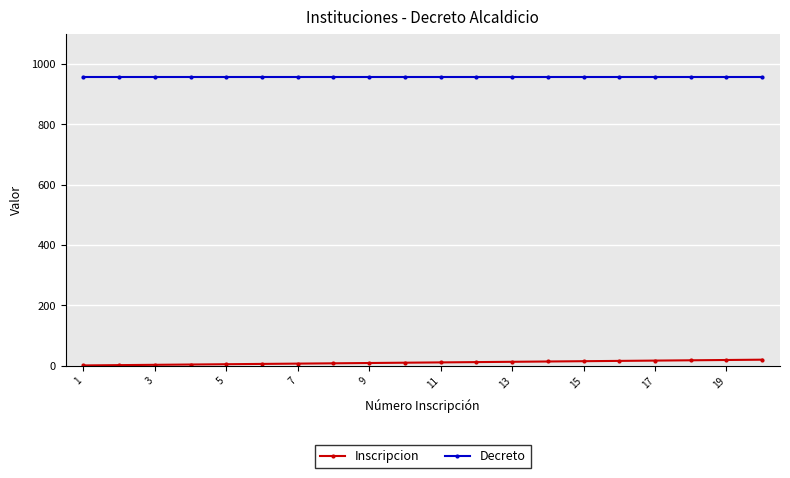

What is the maximum value for Decreto?

957